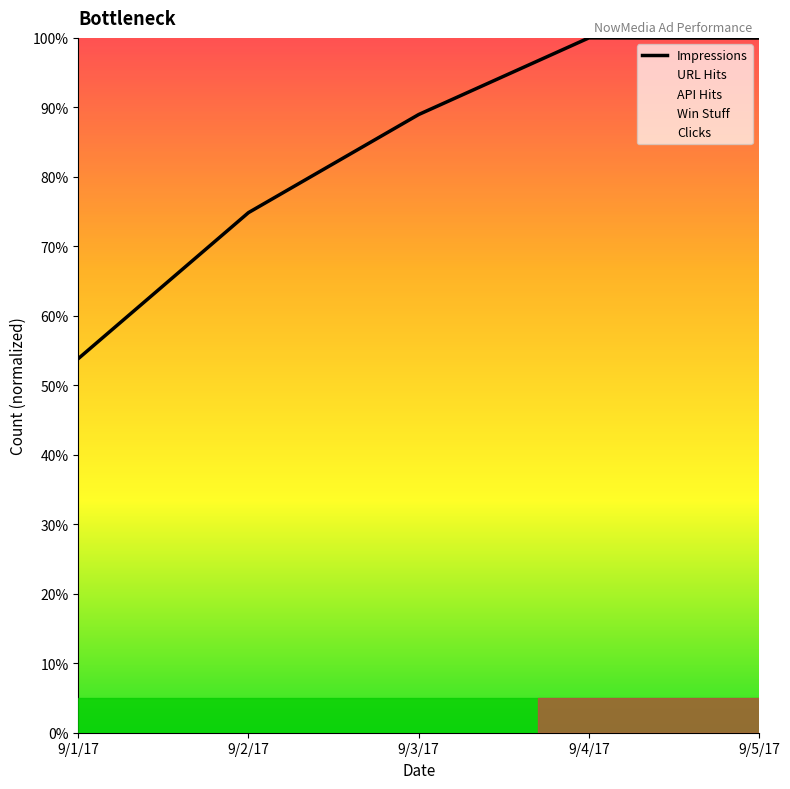

Between which two adjacent categories do Win Stuff and Clicks first intersect?

9/4/17 and 9/5/17